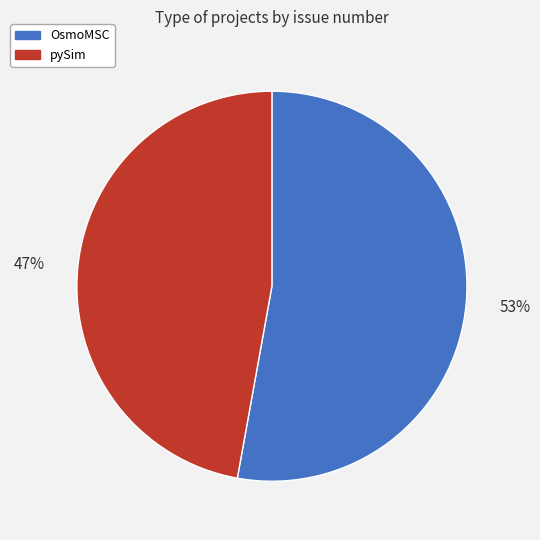

To the nearest percent, what percentage of the pie is OsmoMSC?

53%